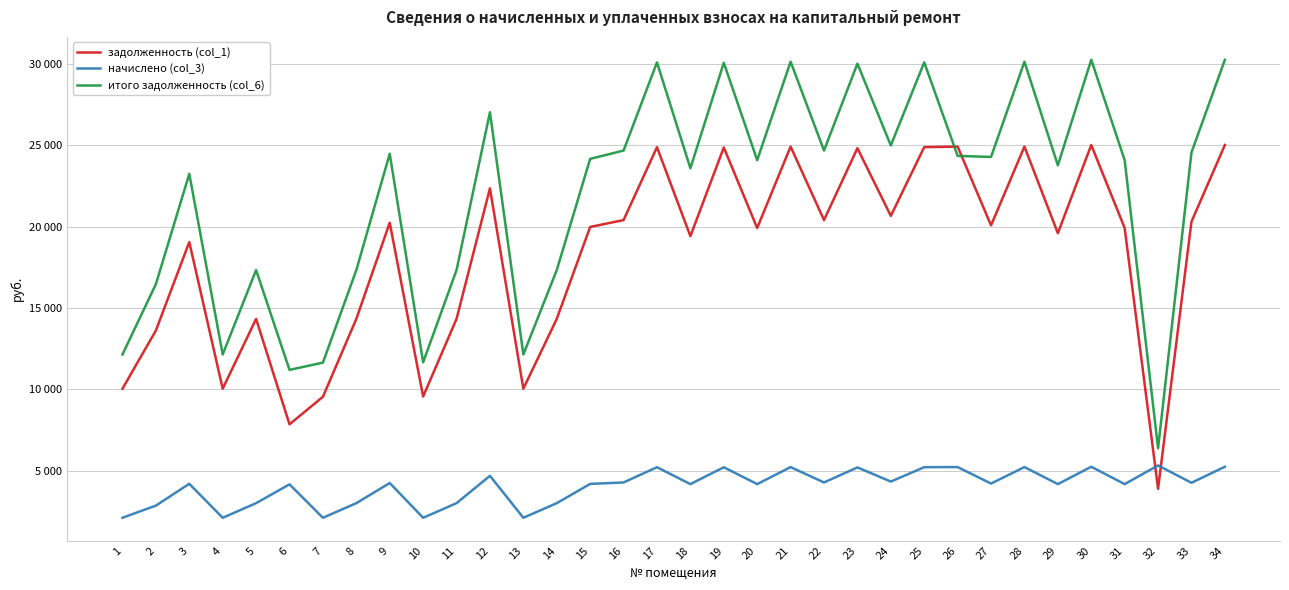

In задолженность (col_1), how many points are lower than both neighbors (excluding endpoints)?

11